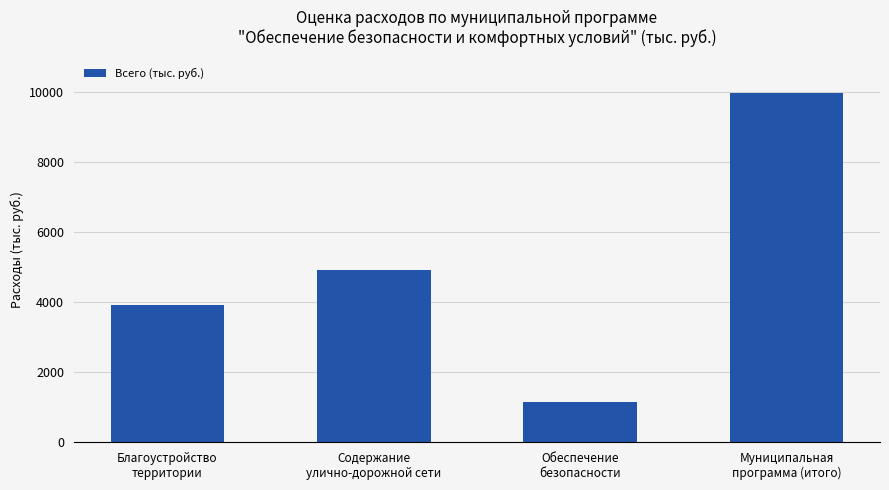

What is the change in value from Содержание
улично-дорожной сети to Обеспечение
безопасности?

-3786.2